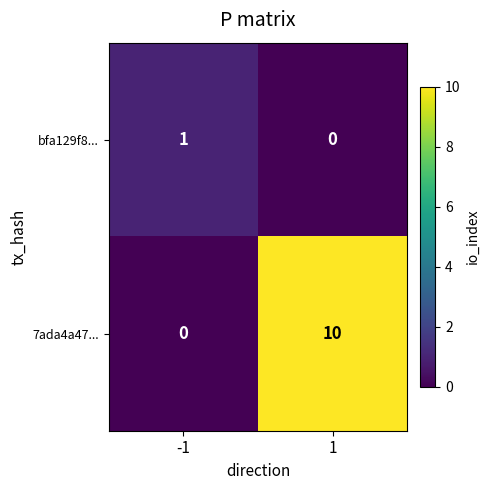

Is it true that bfa129f8... equals 1 at 1?

False